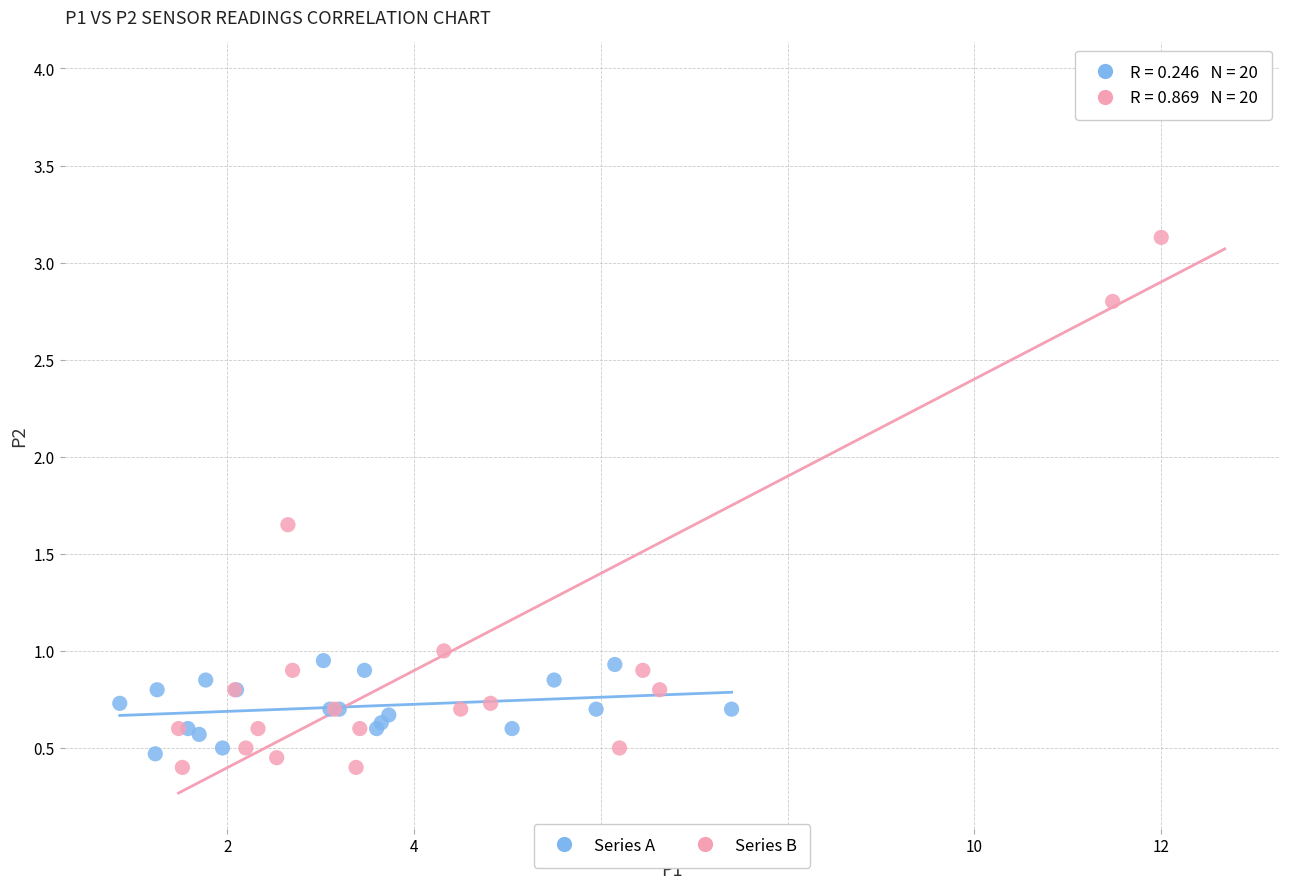

Which series has the largest Y range (max minus min)?

Series B